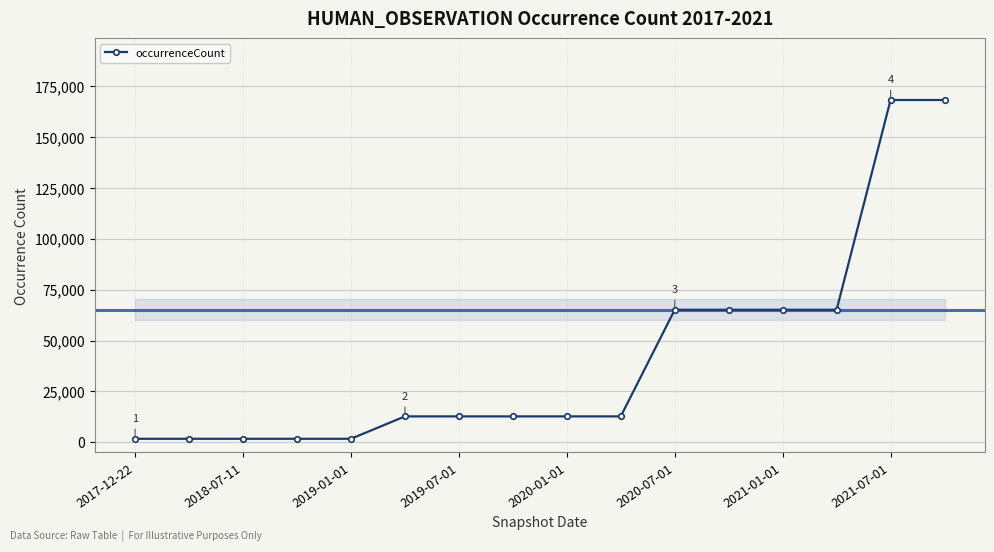

What is the difference between the maximum and second lowest values?

166503